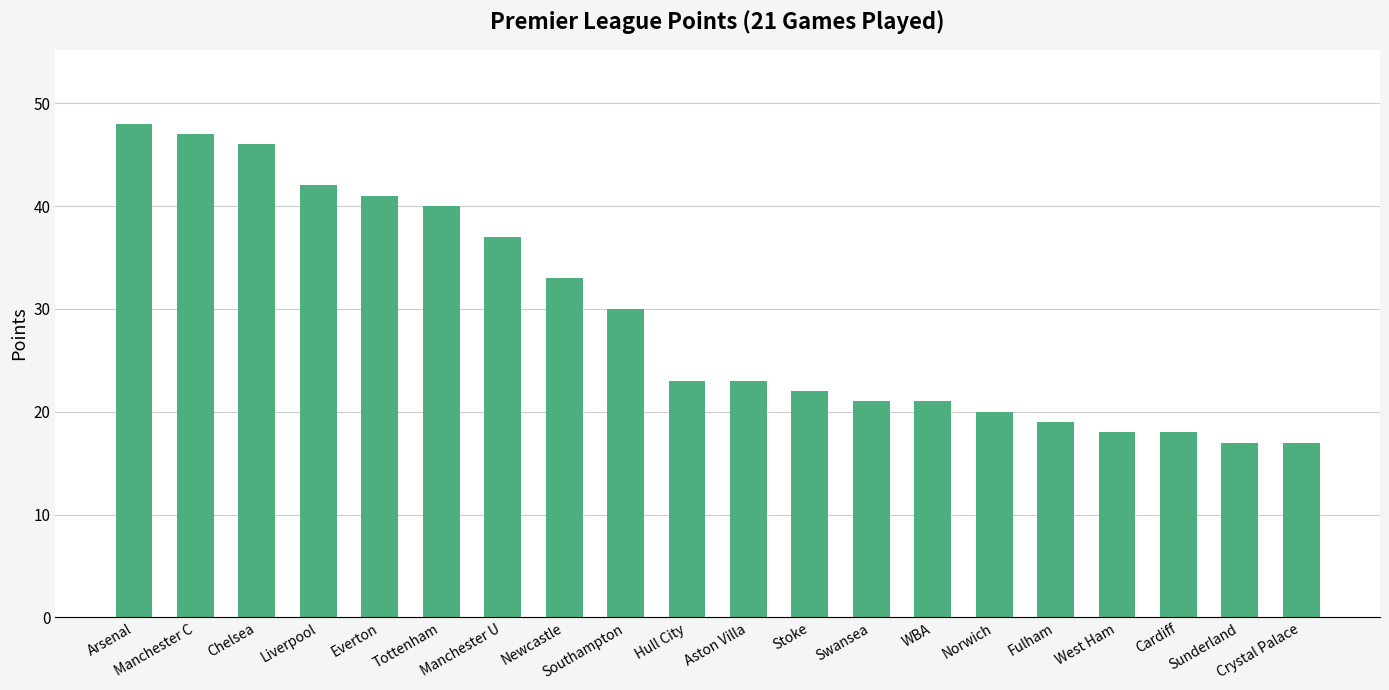

Count the number of categories in the chart.

20